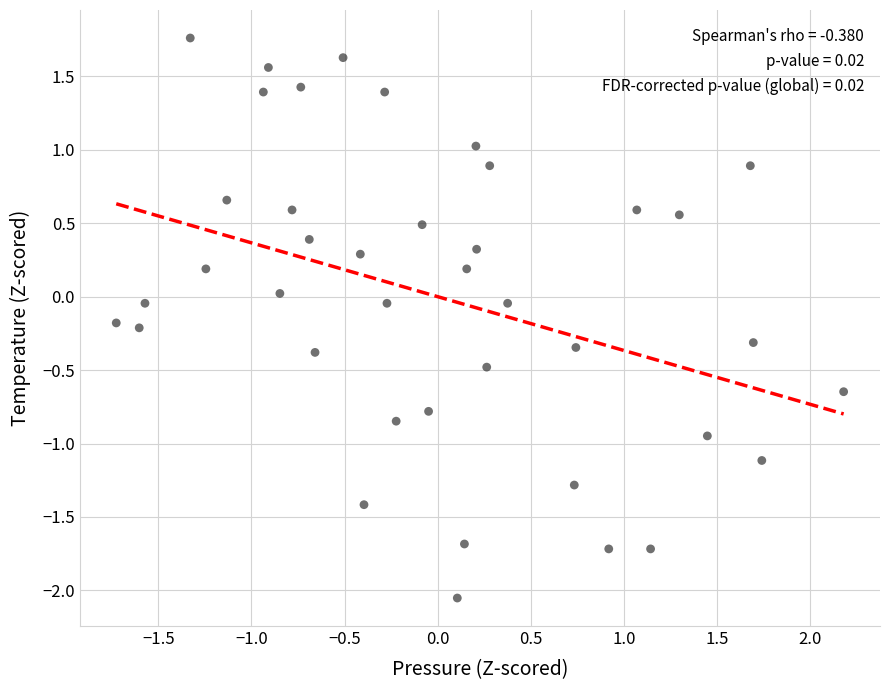

What is the range of Y values (max minus min)?

3.8